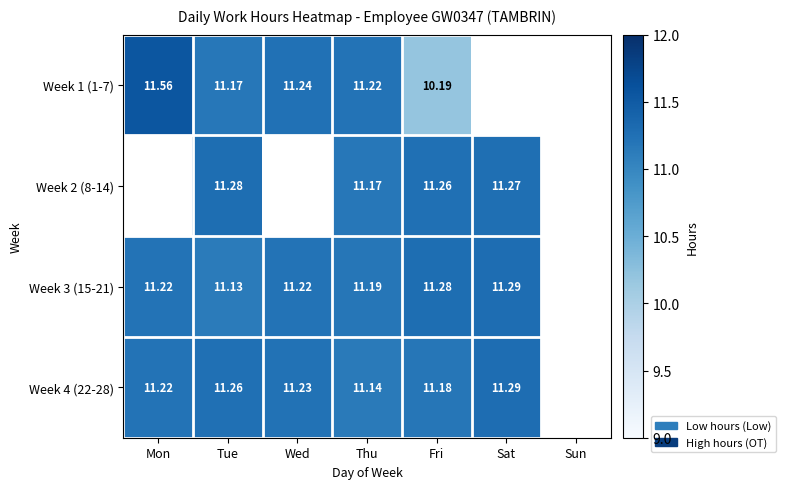

Is the value of Week 1 (1-7) at Thu greater than the value of Week 2 (8-14) at Sat?

No